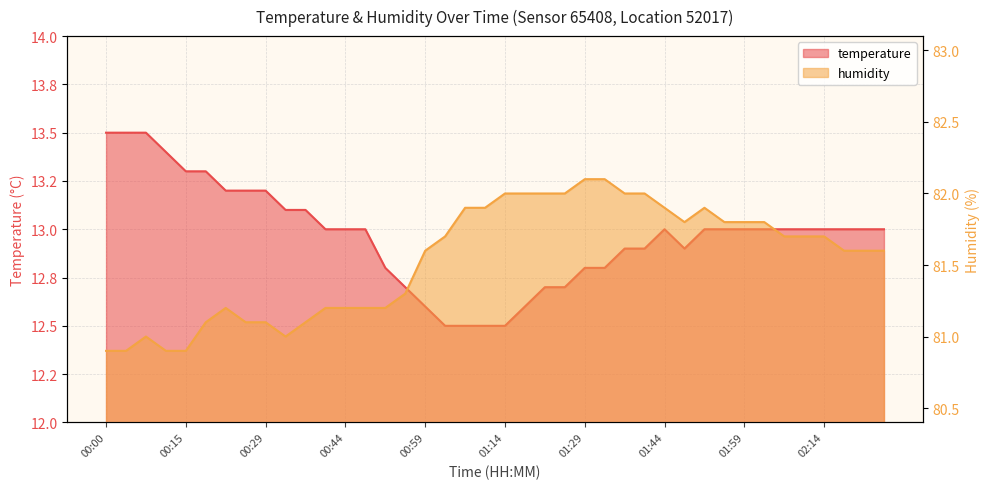

What value does the temperature series have at 01:14?

12.5